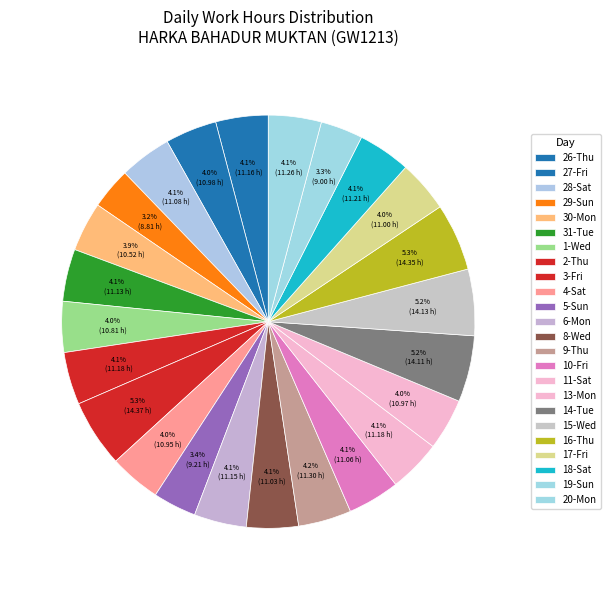

Rank the categories by value from lowest to highest.

29-Sun, 19-Sun, 5-Sun, 30-Mon, 1-Wed, 4-Sat, 13-Mon, 27-Fri, 17-Fri, 8-Wed, 10-Fri, 28-Sat, 31-Tue, 6-Mon, 26-Thu, 2-Thu, 11-Sat, 18-Sat, 20-Mon, 9-Thu, 14-Tue, 15-Wed, 16-Thu, 3-Fri